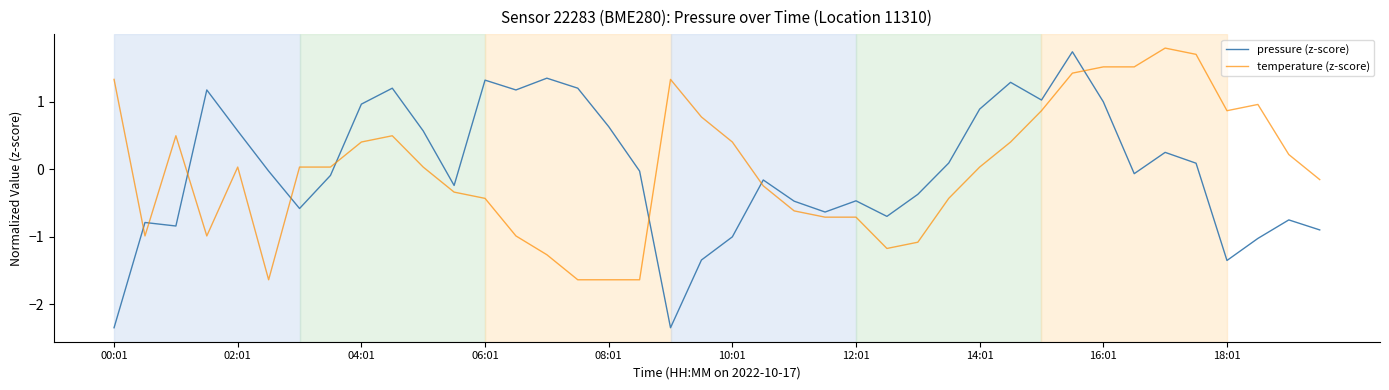

True or false: pressure (z-score) and temperature (z-score) intersect in this chart.

True